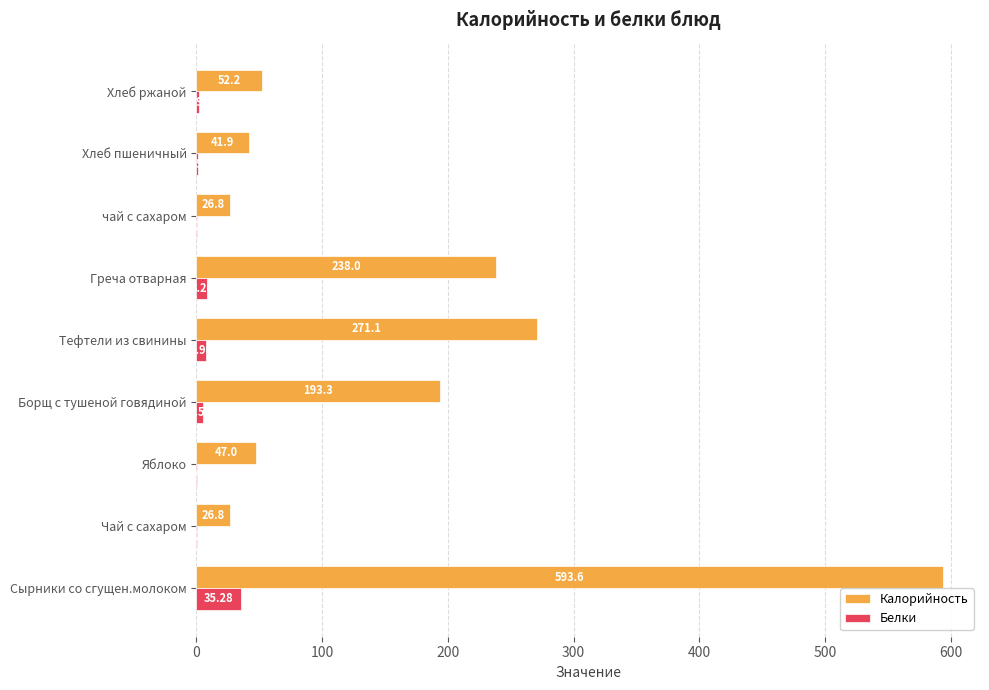

Which category has the highest value across all series?

Сырники со сгущен.молоком